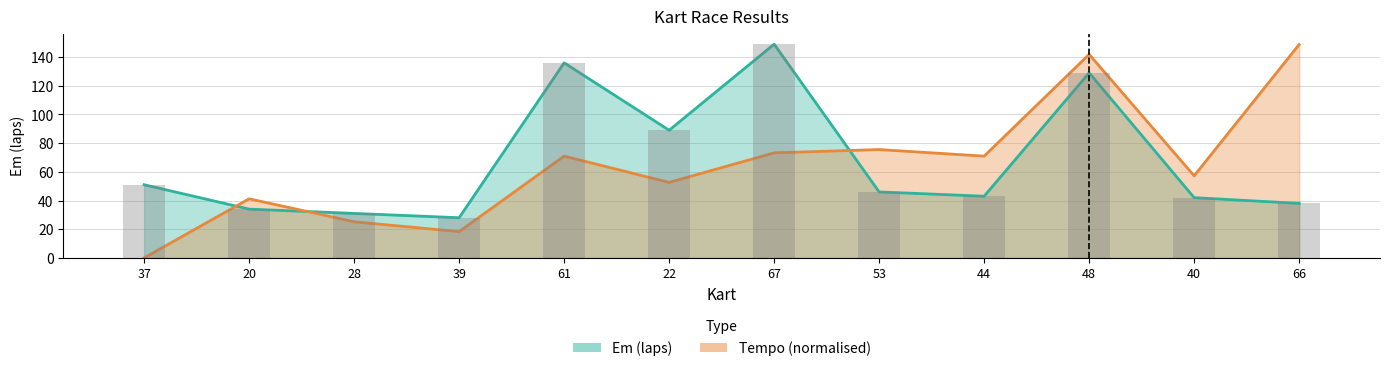

Which has a higher value, 44 or 53?

53